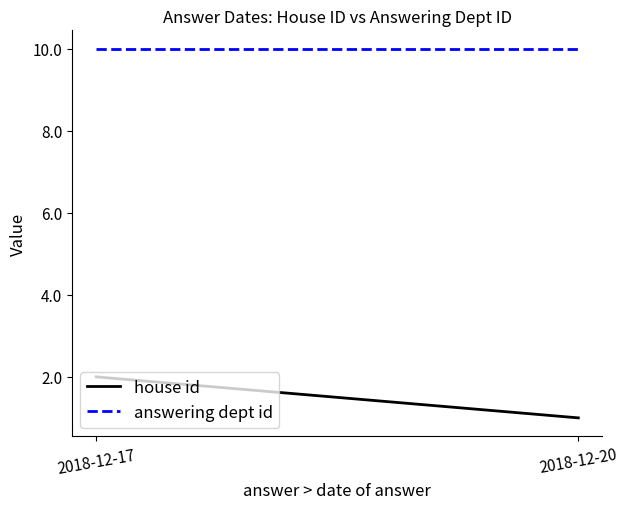

Reading left to right, extract all data points from this chart.

house id: 2	1
answering dept id: 10	10